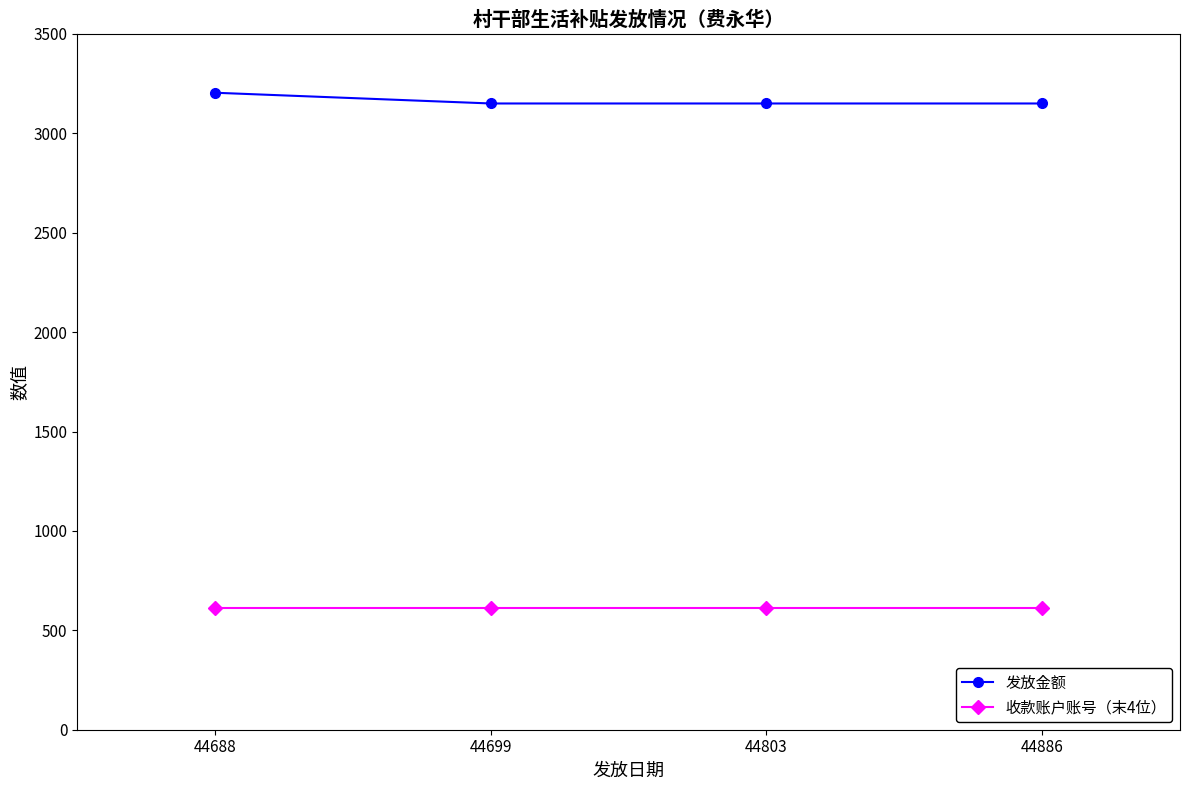

How many lines are shown in the chart?

2